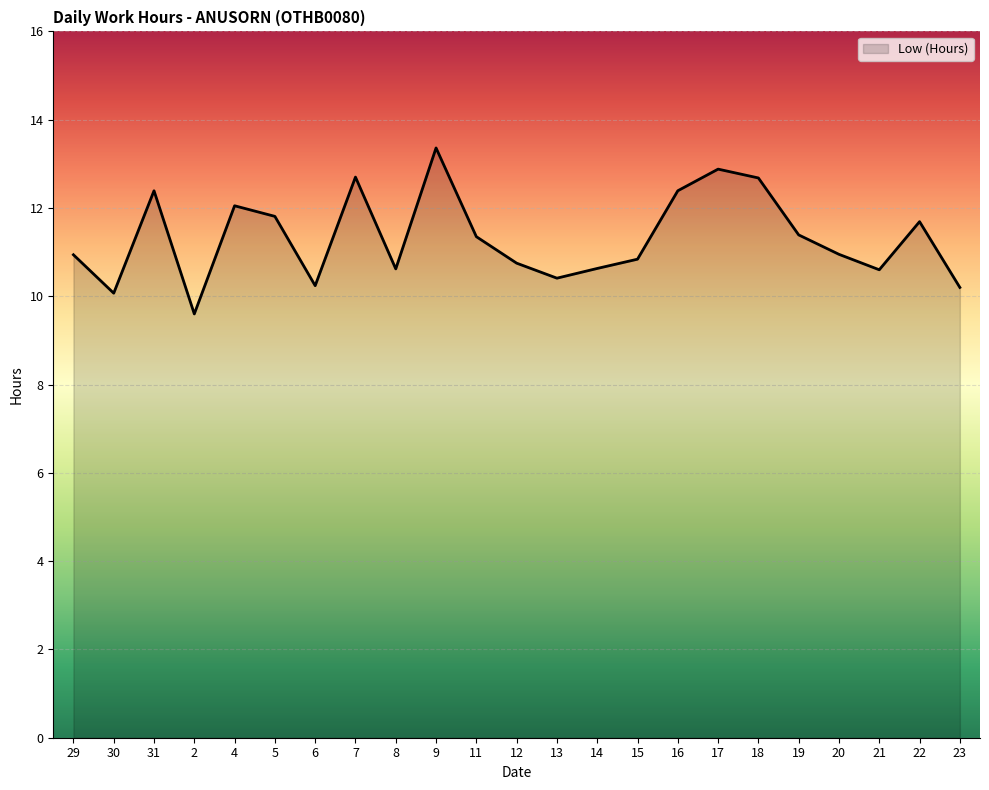

The value at 21 is 10.6. True or false?

True